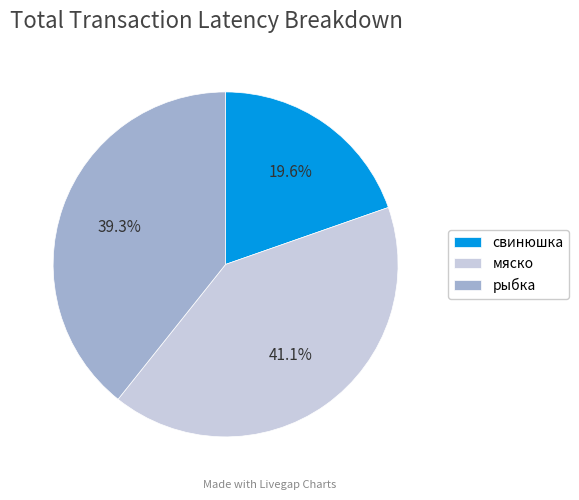

How many segments does this pie chart have?

3